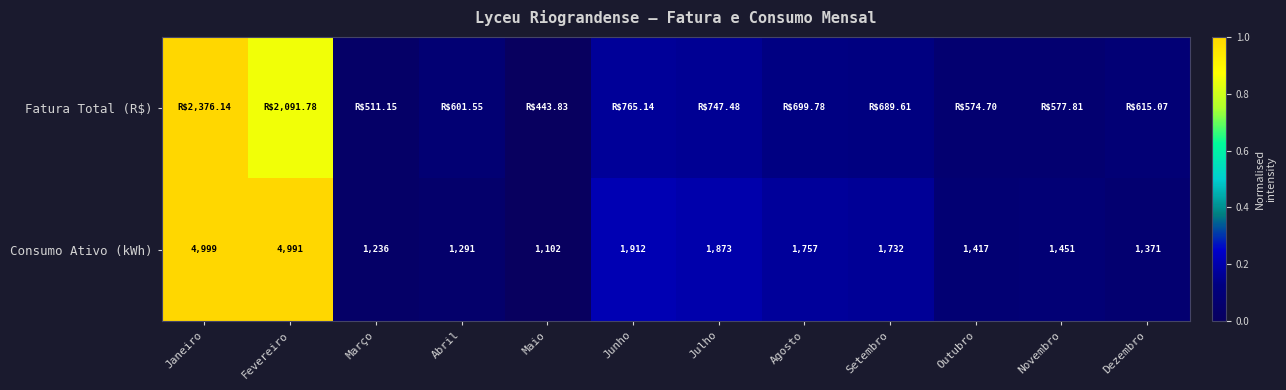

Rank the categories by Consumo Ativo (kWh) value from lowest to highest.

Maio, Março, Abril, Dezembro, Outubro, Novembro, Setembro, Agosto, Julho, Junho, Fevereiro, Janeiro